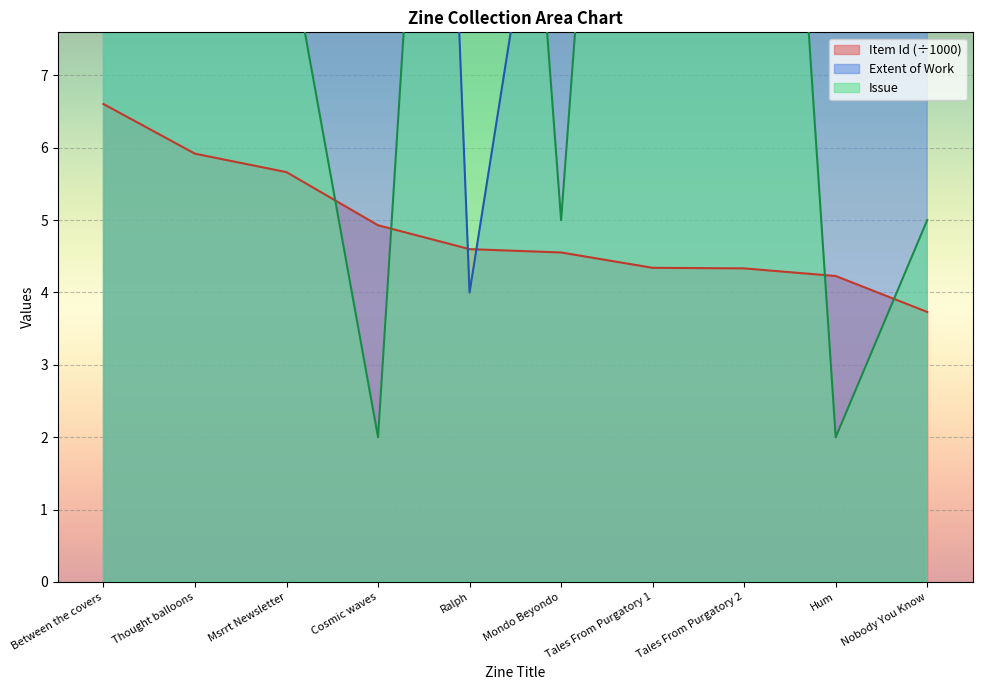

Between which two adjacent categories do Issue and Extent of Work first intersect?

Cosmic waves and Ralph